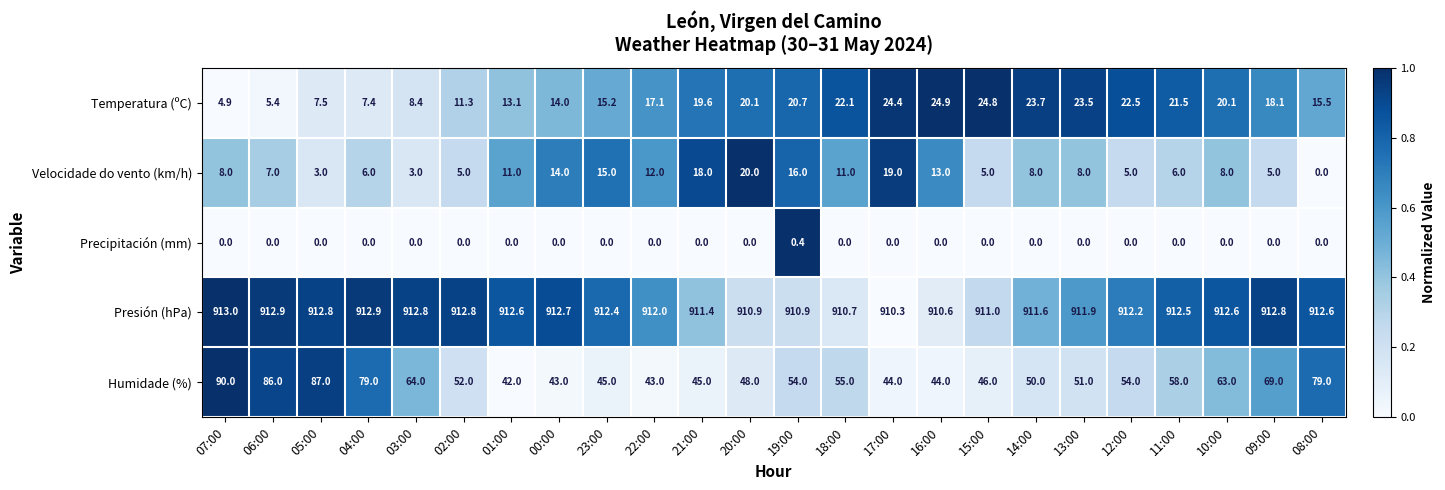

Which series changed the most between 17:00 and 12:00?

Velocidade do vento (km/h)